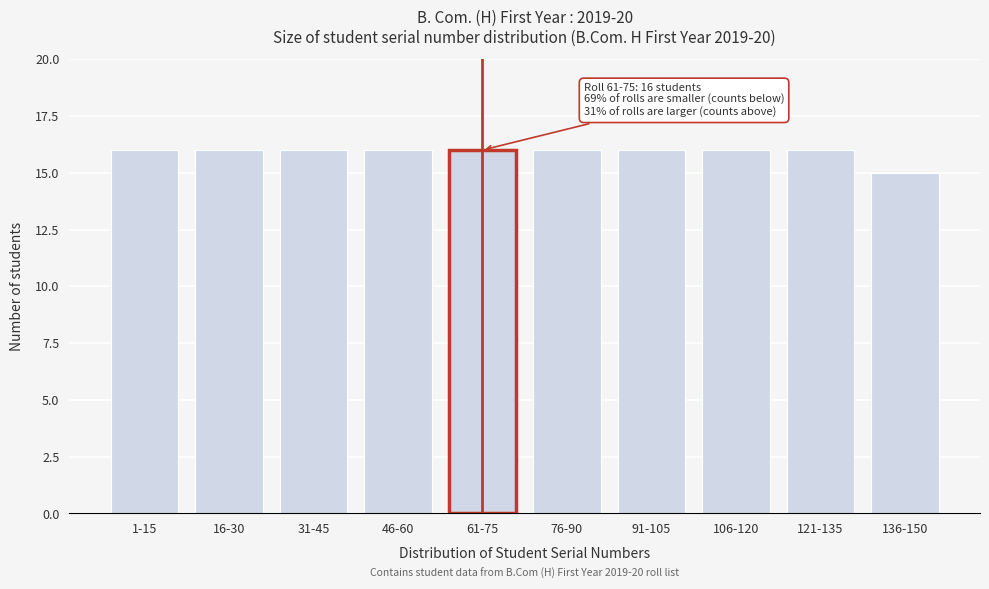

Reading left to right, transcribe all the data shown in this chart.

1-15=16	16-30=16	31-45=16	46-60=16	61-75=16	76-90=16	91-105=16	106-120=16	121-135=16	136-150=15